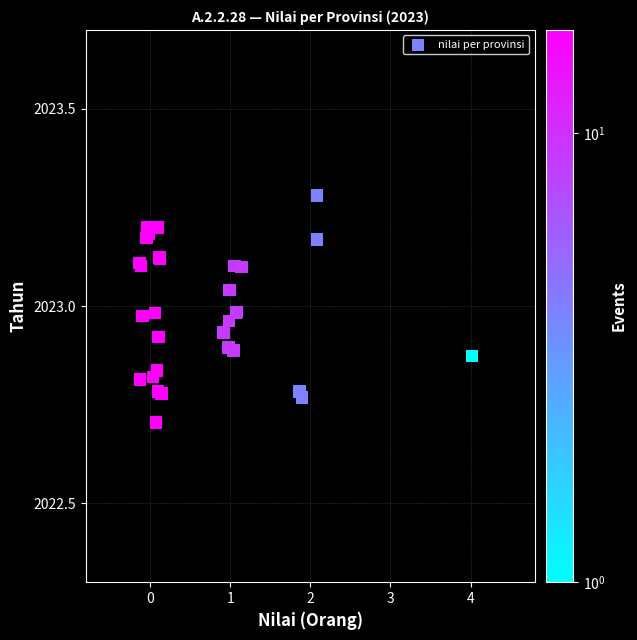

What Y value in the scatter plot is closest to 2022?

2022.7